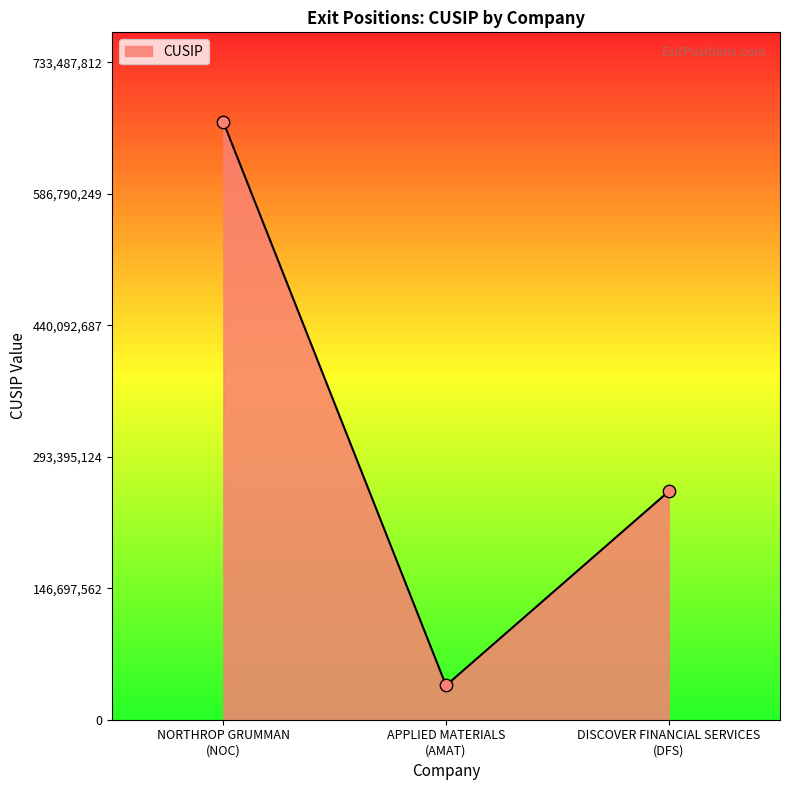

What is the sum of all values?

959738315